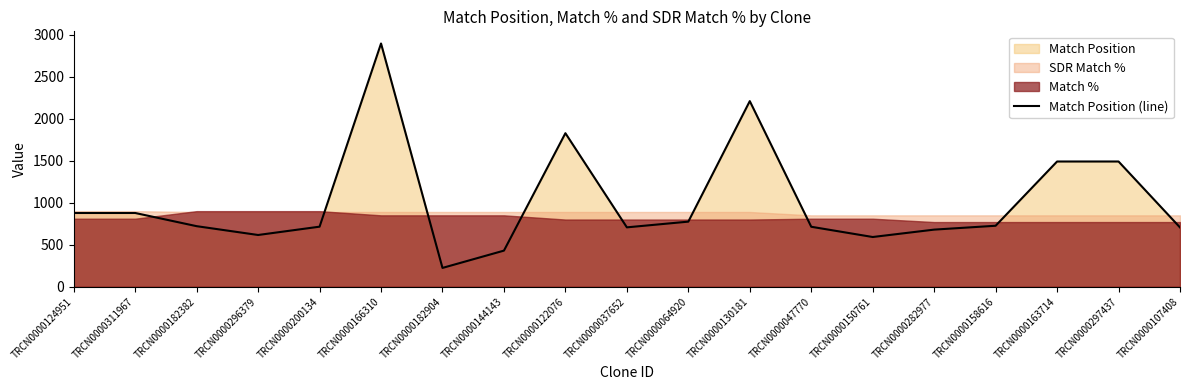

Is it true that the value at TRCN0000163714 is 1491?

True